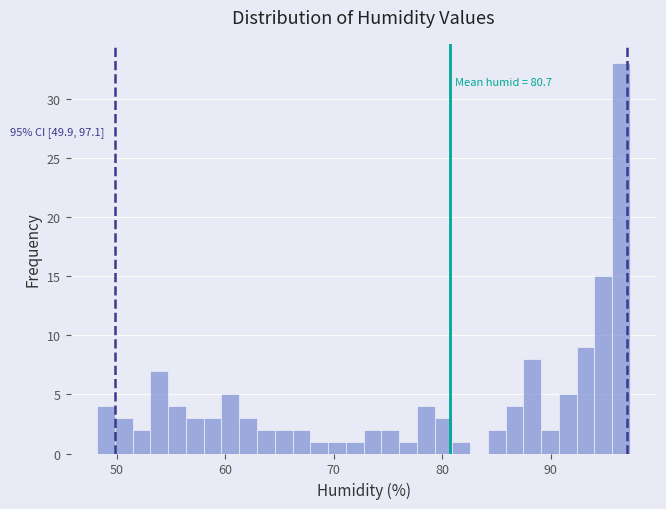

Around what value on the x-axis is the tallest bar? Give the approximate position of its centre, as read against the axis.

96